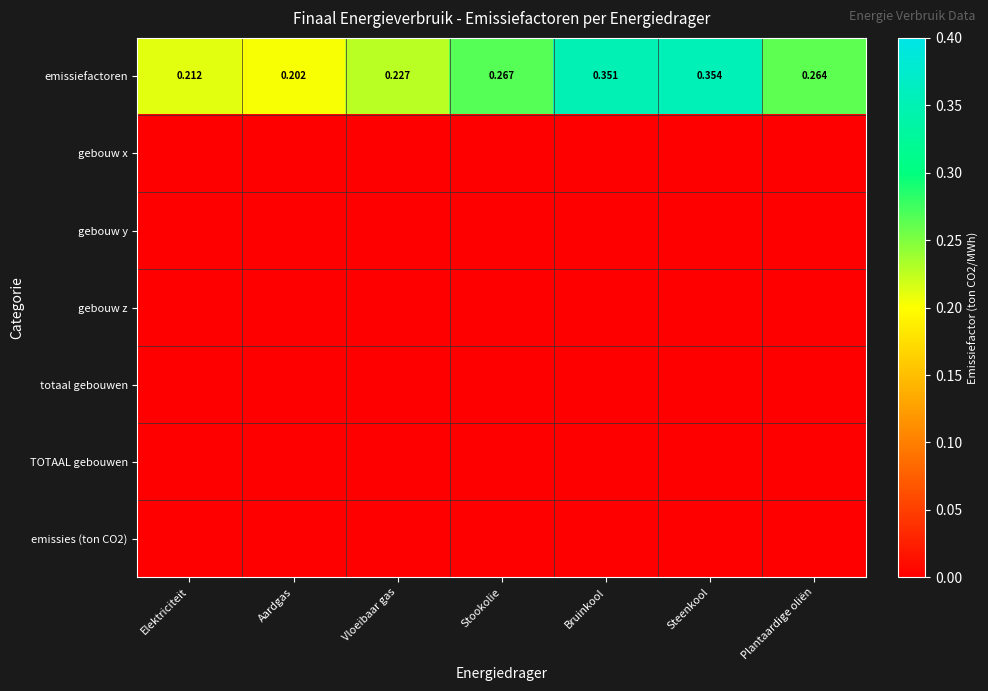

The totaal gebouwen series shows 0.0 at Steenkool. True or false?

True